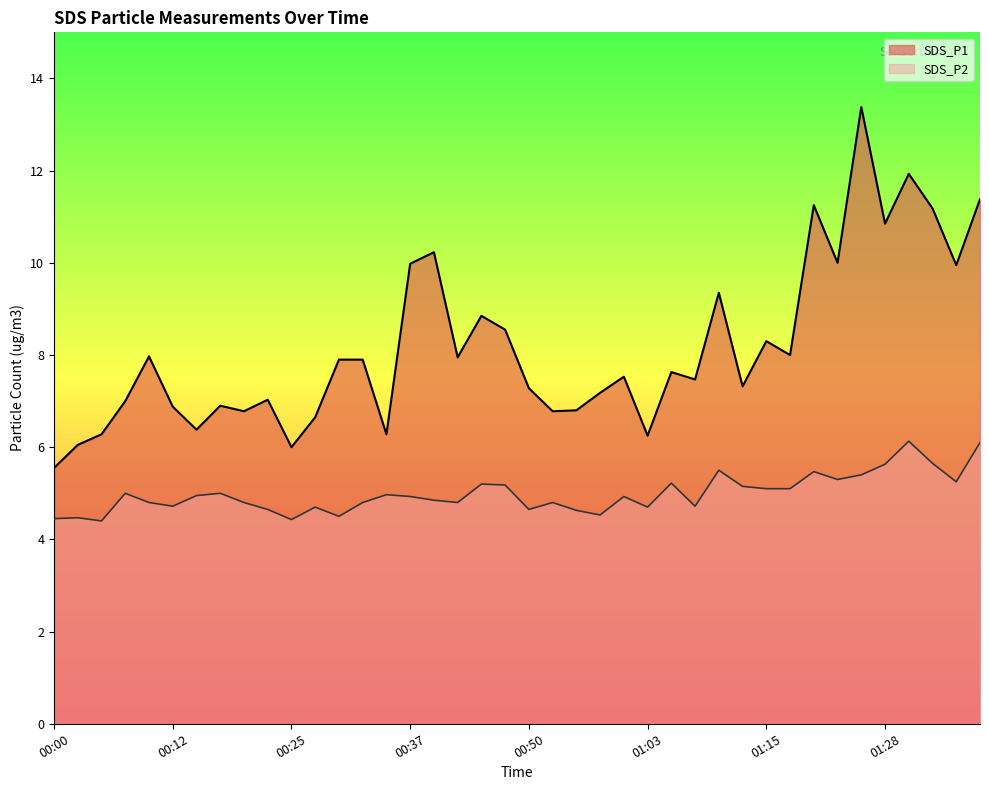

Rank the series by their maximum value, from lowest to highest.

SDS_P2, SDS_P1